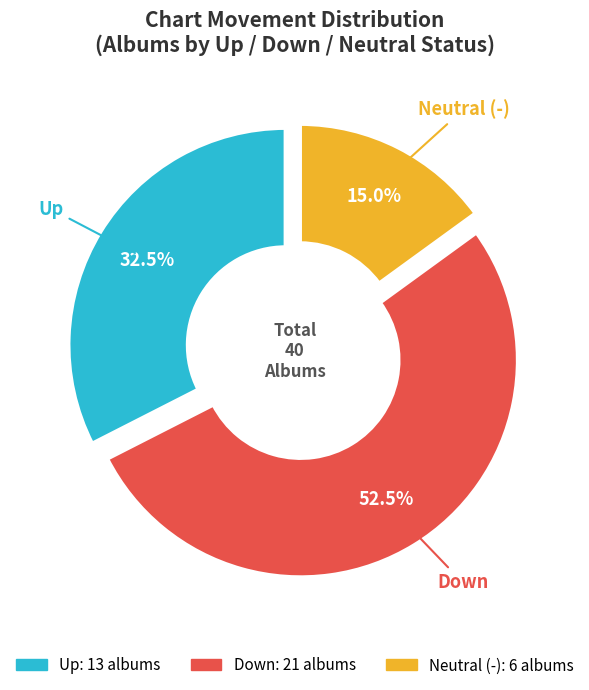

Is there a majority slice in this chart?

Yes